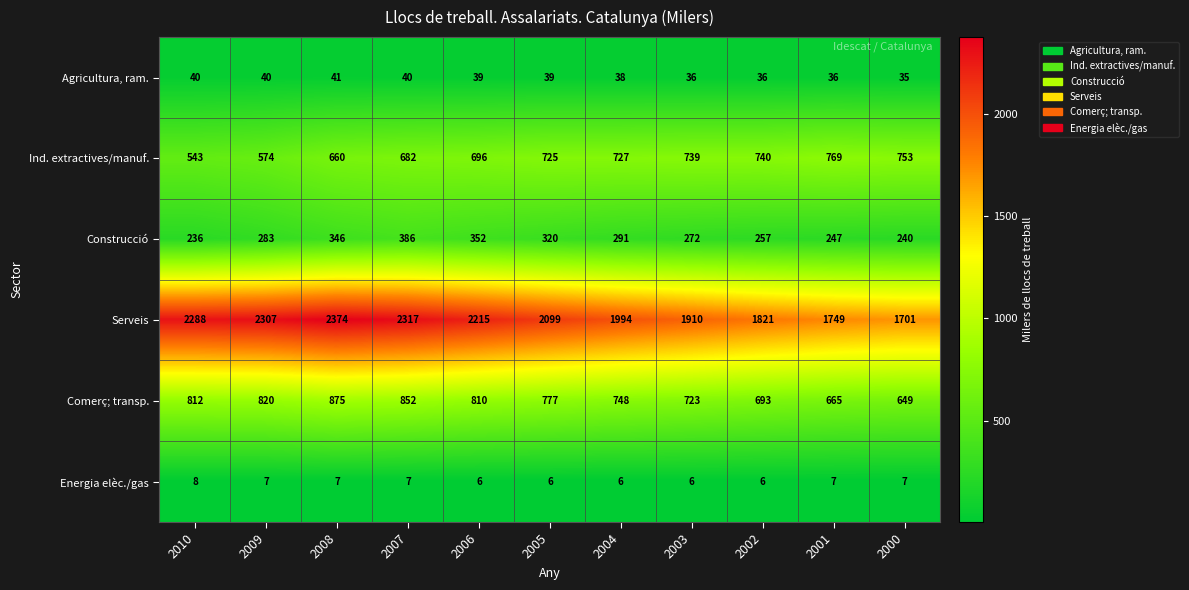

What is the minimum value shown in the chart?

6